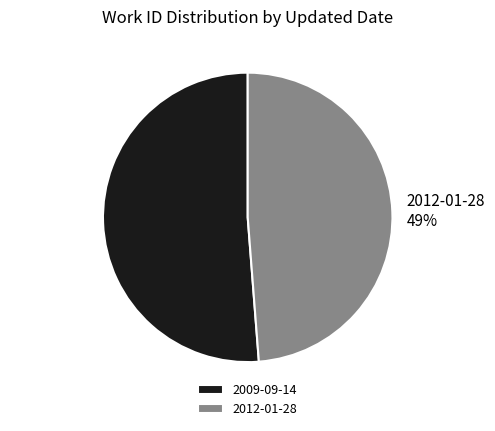

To the nearest percent, what percentage of the pie is 2009-09-14?

51%